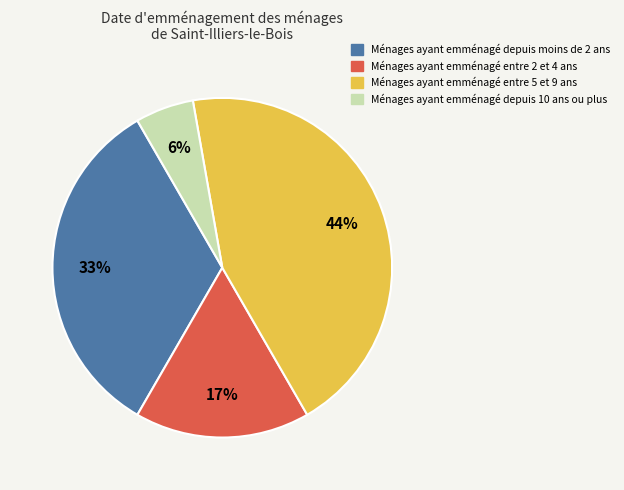

To the nearest percent, what is the average slice percentage?

25%